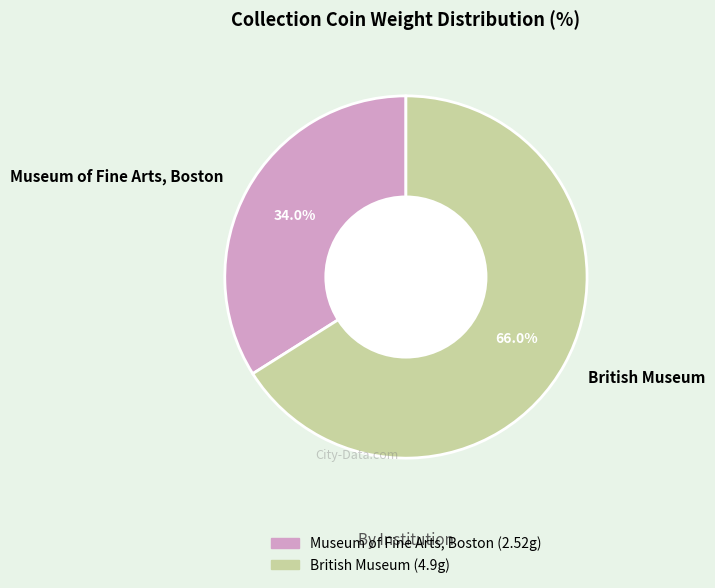

Approximately how many times larger is the value at Museum of Fine Arts, Boston compared to British Museum?

0.5